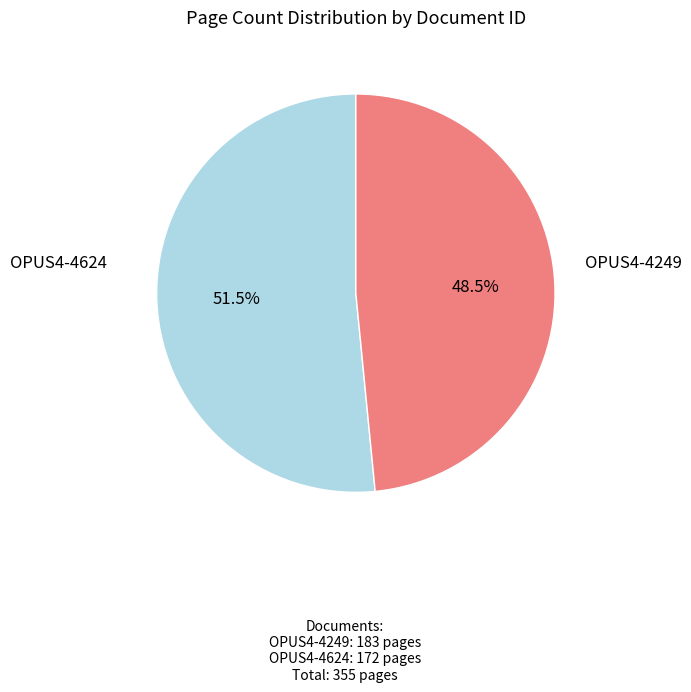

To the nearest percent, what is the difference between the OPUS4-4249 and OPUS4-4624 slice percentages?

3%